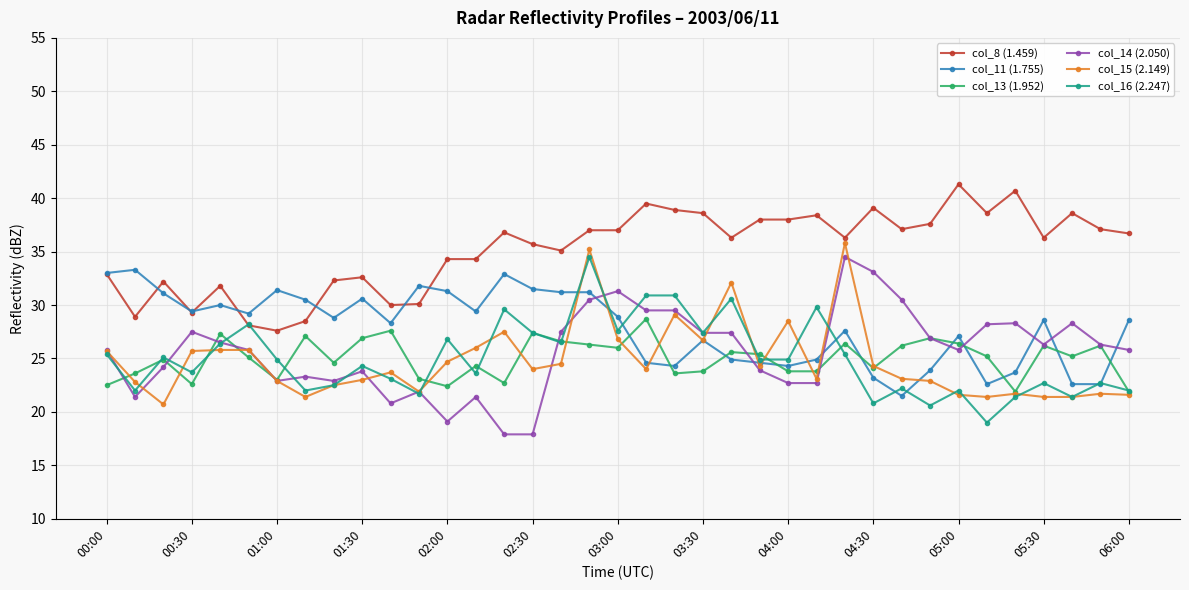

What is the minimum value for col_11 (1.755)?

21.5